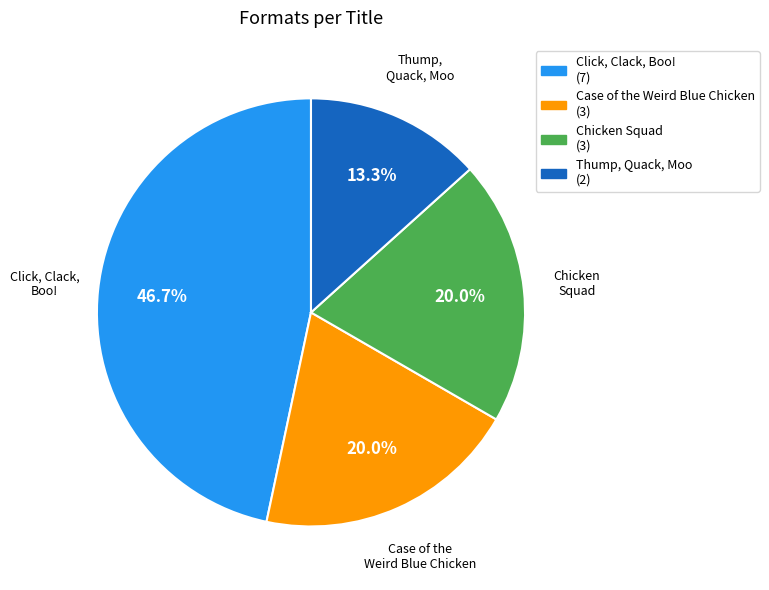

What portion of the pie excludes Chicken Squad?

80.0%